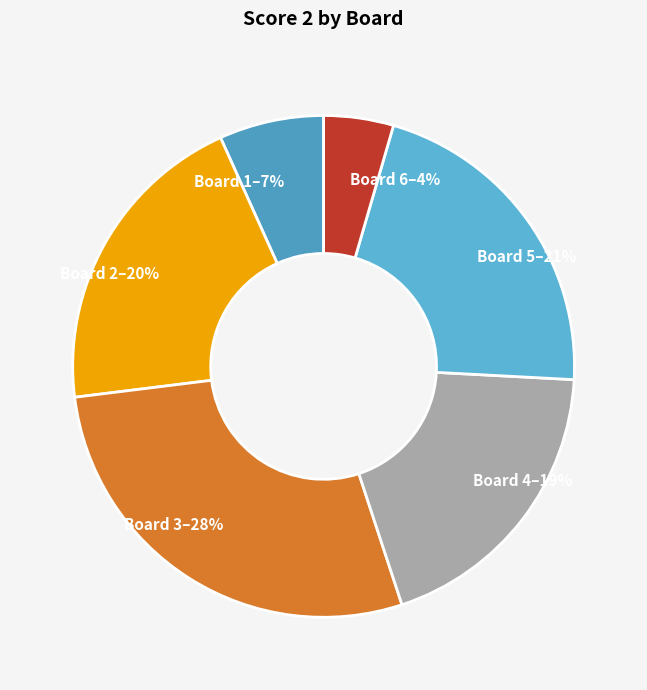

What percentage do Board 1 and Board 5 together represent?

28.1%